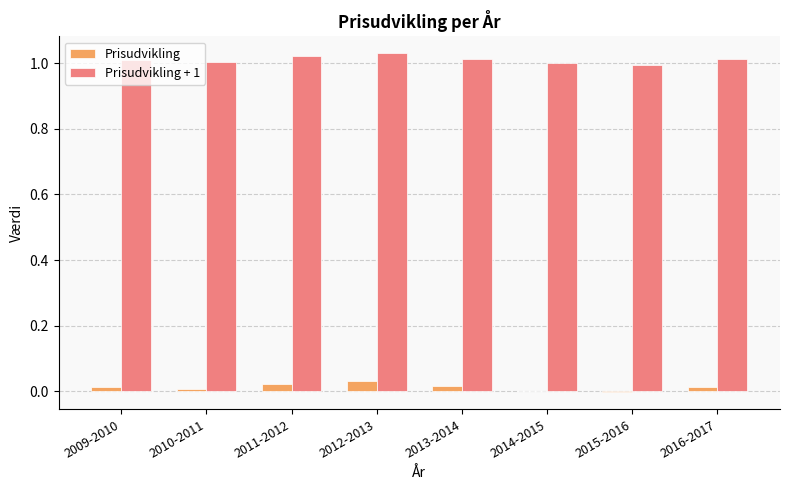

What is the sum of all Prisudvikling values?

0.1